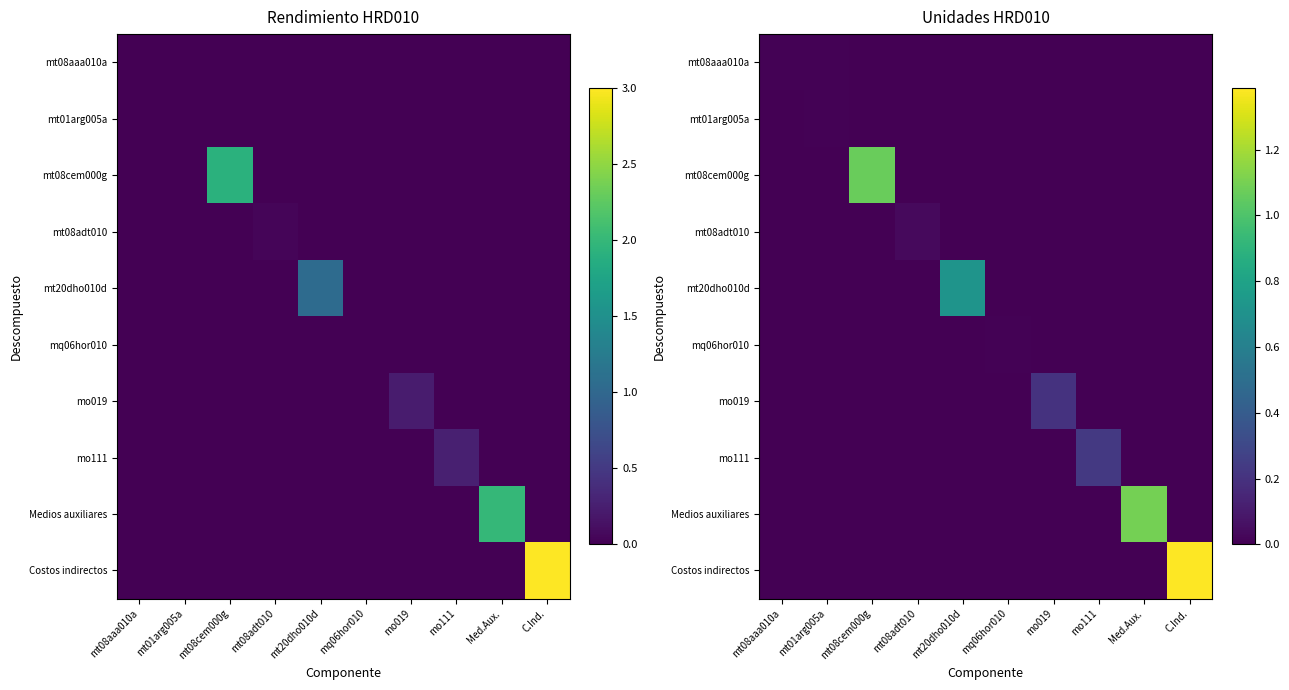

At which label is mo111 closest to 0?

mt08aaa010a